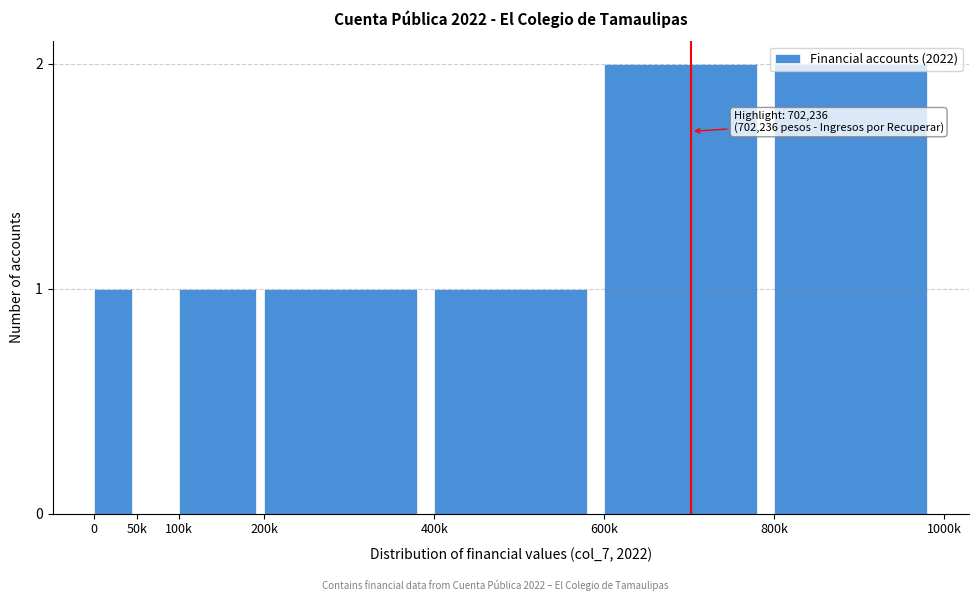

True or false: the data shows 1 at 100k.

True